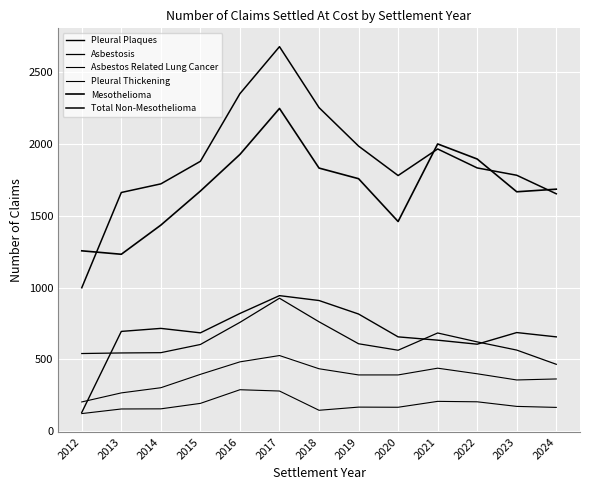

Reading left to right, transcribe all the data shown in this chart.

Pleural Plaques: 2012=131	2013=695	2014=716	2015=685	2016=820	2017=944	2018=910	2019=816	2020=657	2021=634	2022=606	2023=687	2024=657
Asbestosis: 2012=541	2013=545	2014=547	2015=604	2016=758	2017=926	2018=762	2019=609	2020=564	2021=684	2022=622	2023=565	2024=466
Asbestos Related Lung Cancer: 2012=123	2013=155	2014=156	2015=194	2016=289	2017=280	2018=146	2019=168	2020=167	2021=208	2022=205	2023=173	2024=166
Pleural Thickening: 2012=204	2013=267	2014=303	2015=396	2016=483	2017=527	2018=435	2019=392	2020=392	2021=439	2022=400	2023=357	2024=364
Mesothelioma: 2012=1256	2013=1232	2014=1435	2015=1672	2016=1927	2017=2247	2018=1832	2019=1758	2020=1460	2021=2000	2022=1895	2023=1667	2024=1685
Total Non-Mesothelioma: 2012=999	2013=1662	2014=1722	2015=1879	2016=2350	2017=2677	2018=2253	2019=1985	2020=1780	2021=1965	2022=1833	2023=1782	2024=1653